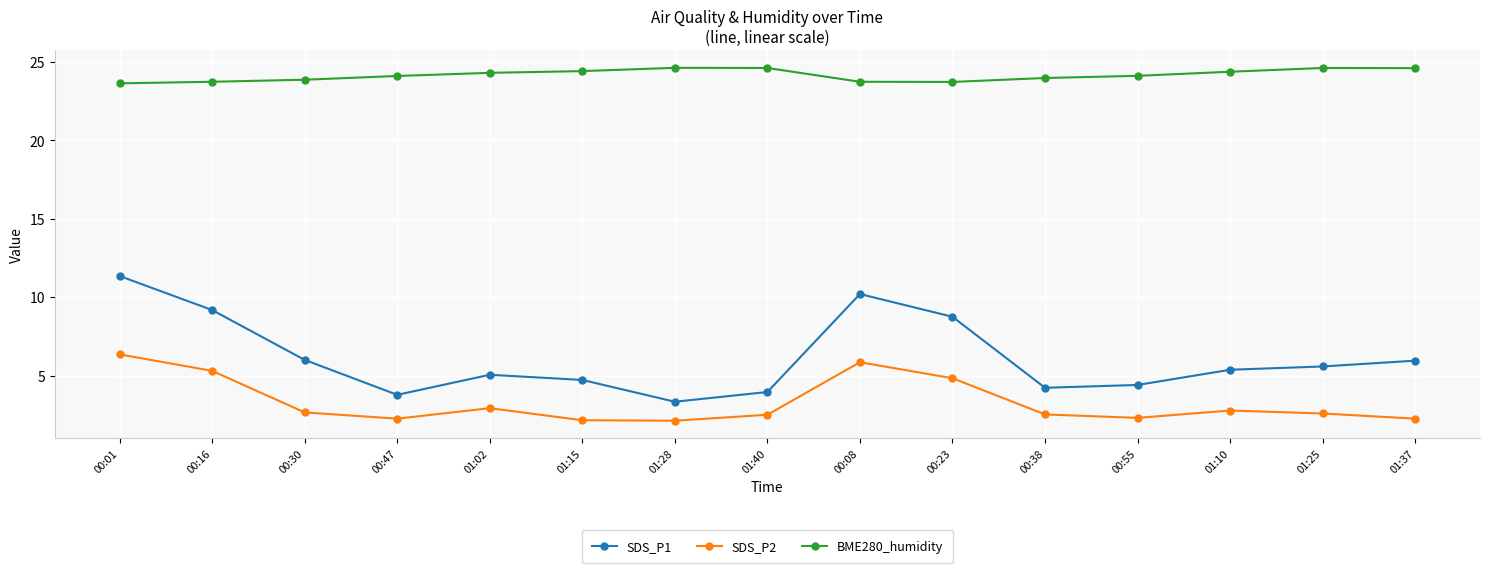

What is the minimum value shown in the chart?

2.1